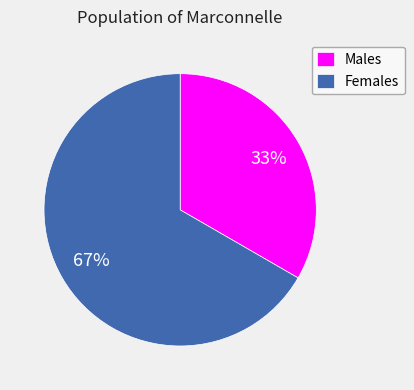

Which slice is the largest?

Females